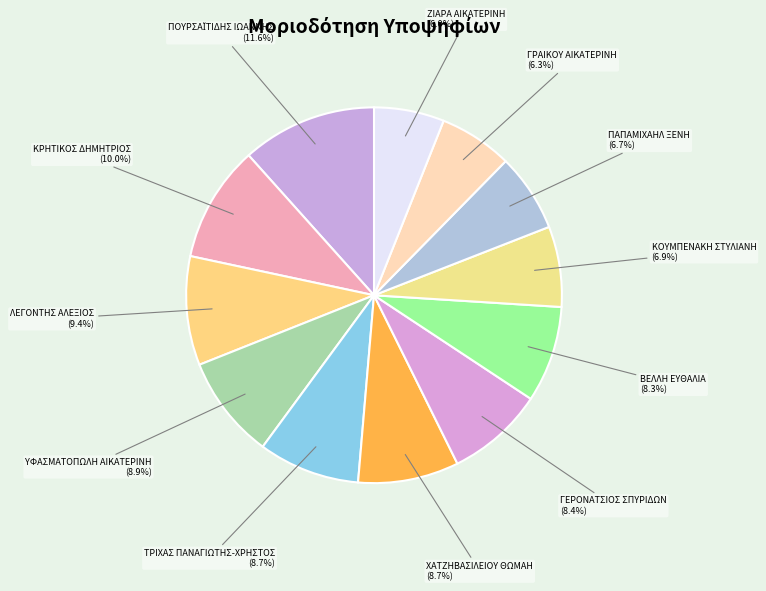

Approximately how many times larger is the value at ΚΡΗΤΙΚΟΣ ΔΗΜΗΤΡΙΟΣ compared to ΓΕΡΟΝΑΤΣΙΟΣ ΣΠΥΡΙΔΩΝ?

1.2